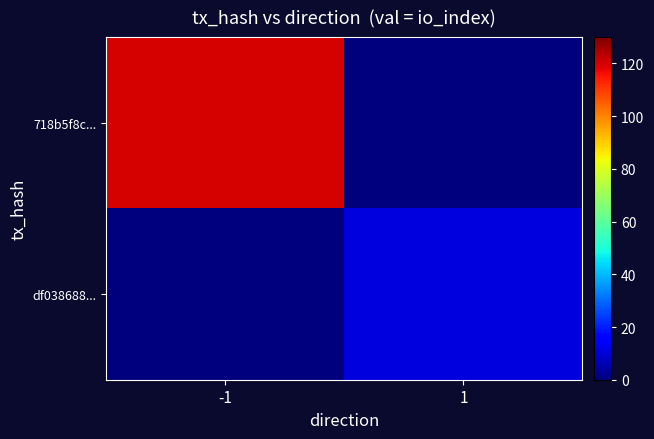

Rank the series at -1 from lowest to highest value.

df038688..., 718b5f8c...